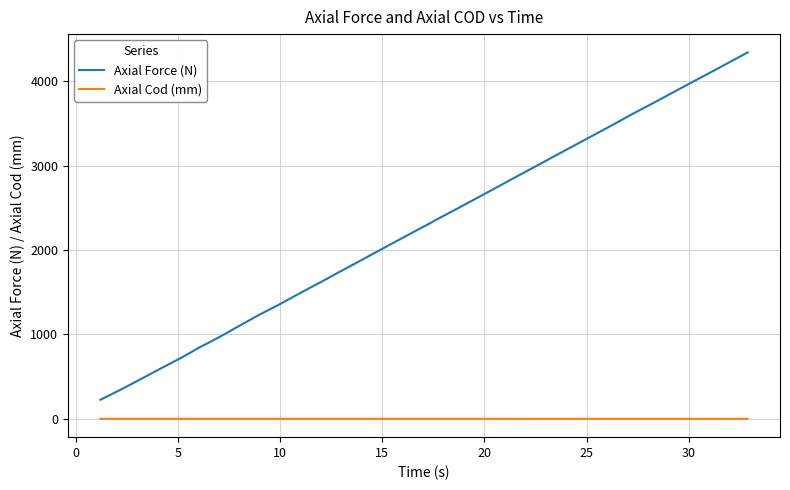

How many distinct data groups are displayed?

2